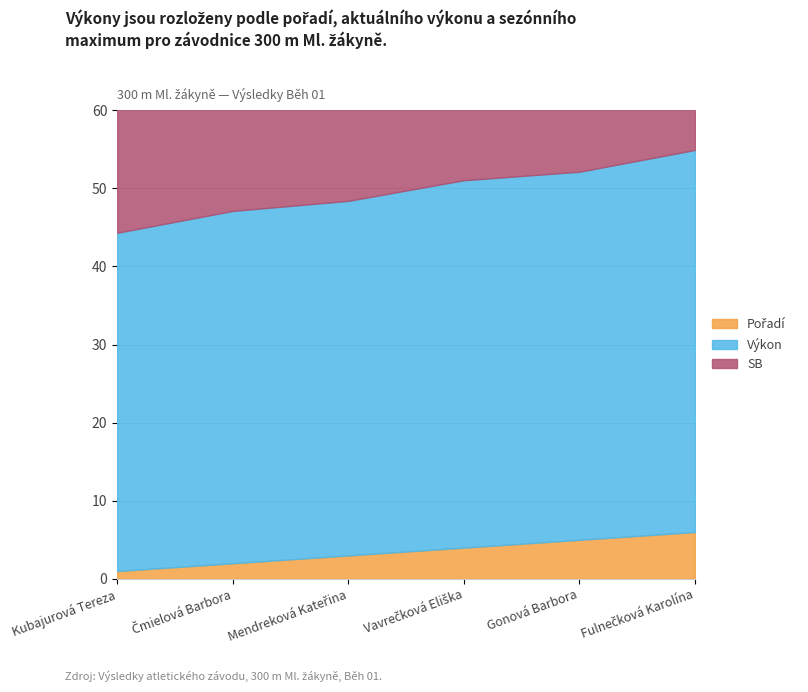

What position from the right is Kubajurová Tereza?

6